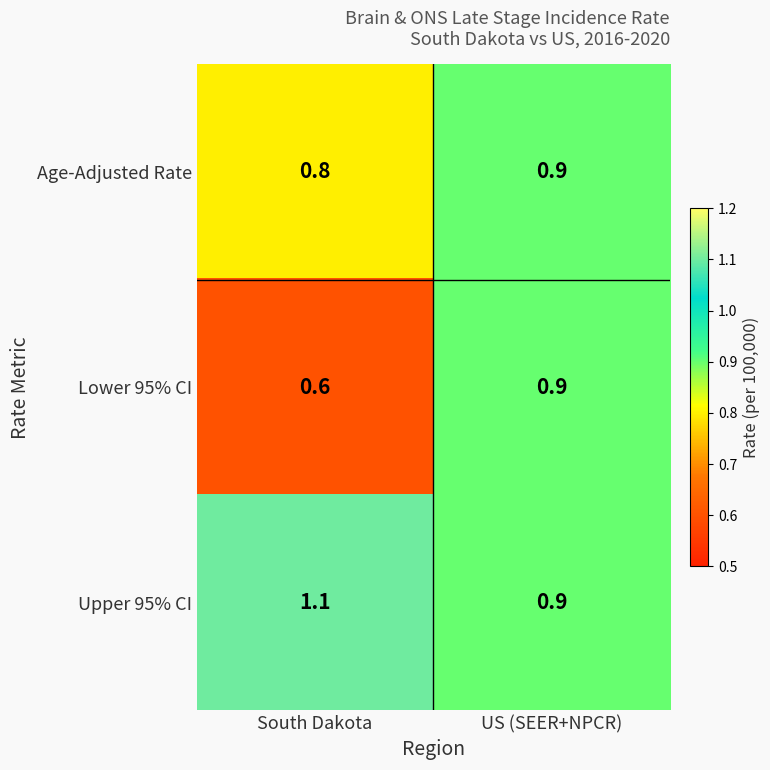

Which series has the largest range (max minus min)?

Lower 95% CI